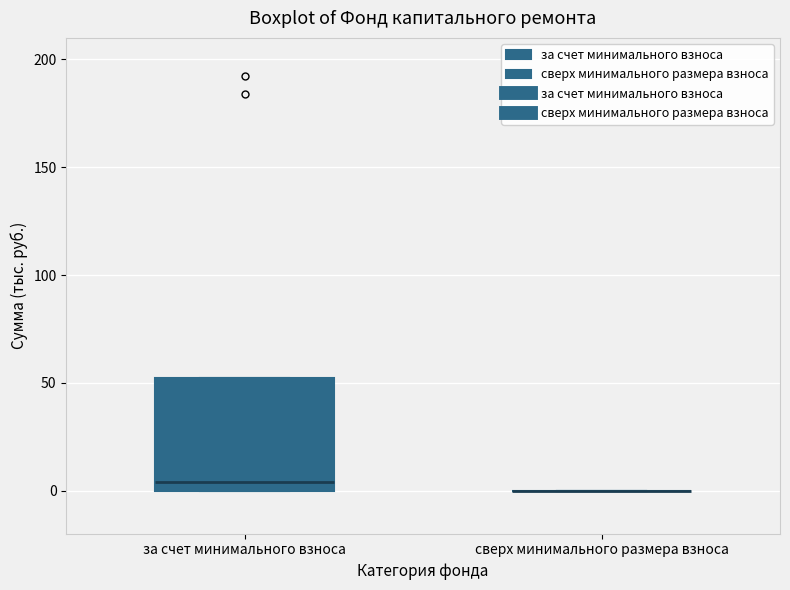

Reading left to right, transcribe this box plot: for each box, give where its median line is, the range the box spans, and where its two whiskers end, as read against the y-axis. The values are not printed on the chart, so give them approximately, as read against the axis.

за счет минимального взноса: median 5, box 0 to 50, whiskers 0 to 50
сверх минимального размера взноса: box collapsed to a line at 0, whiskers 0 to 0